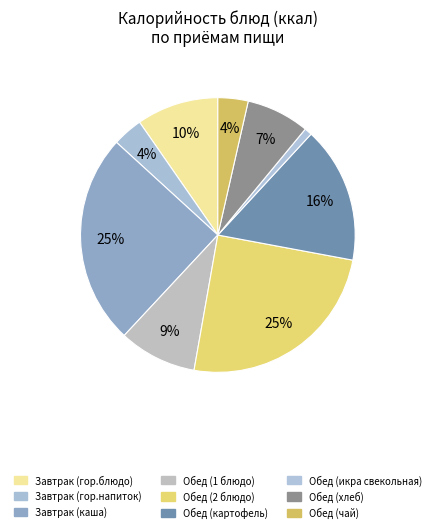

What percentage is the Завтрак (гор.напиток) slice, to the nearest percent?

4%